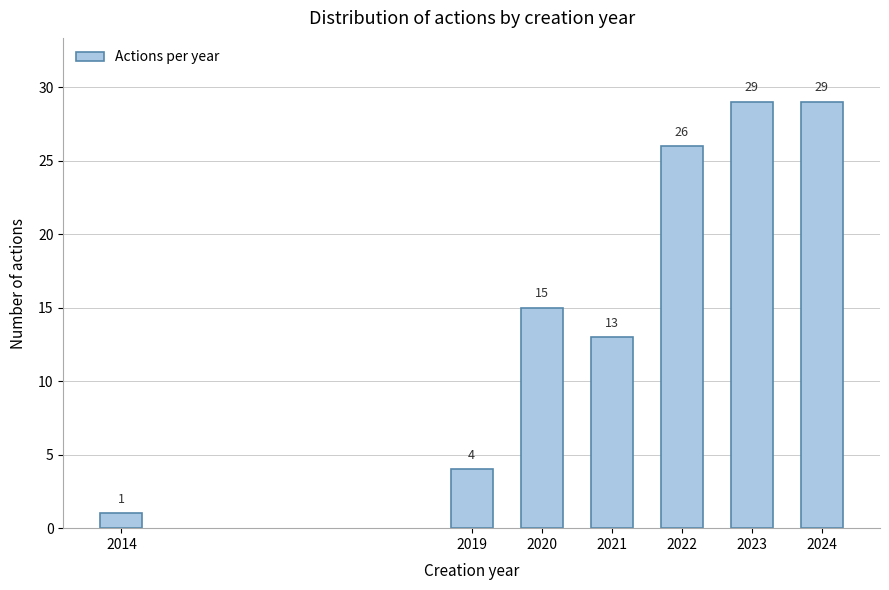

Reading left to right, list all the values displayed in this chart.

1	4	15	13	26	29	29